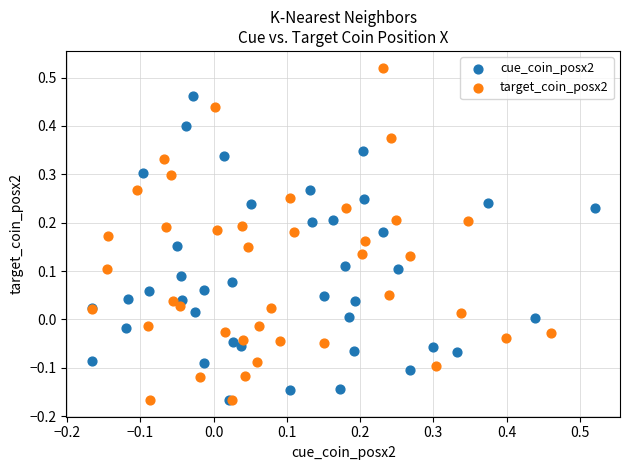

Which series contains the highest Y value?

target_coin_posx2